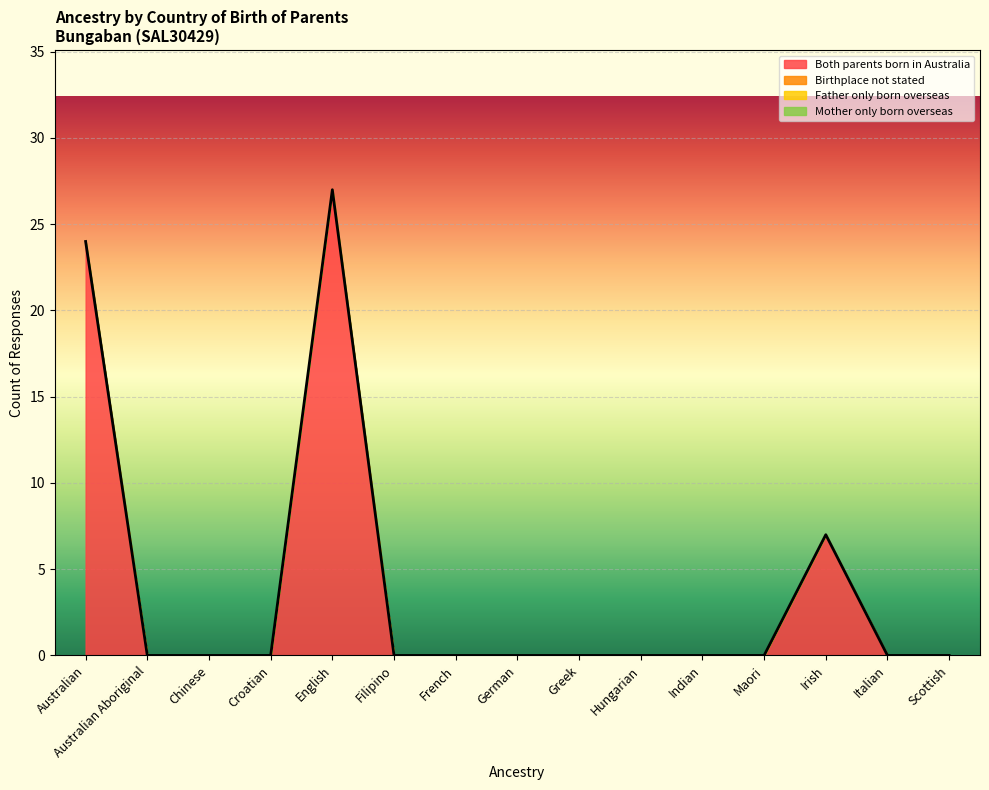

At which category does the chart reach its minimum across all series?

Australian Aboriginal